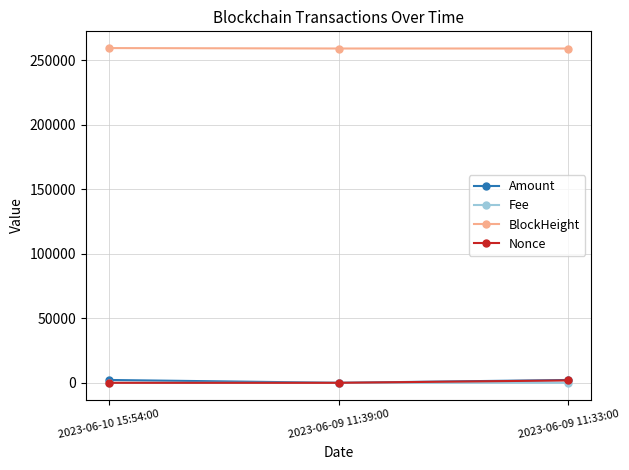

What is the total value across all series at 2023-06-10 15:54:00?

261574.0